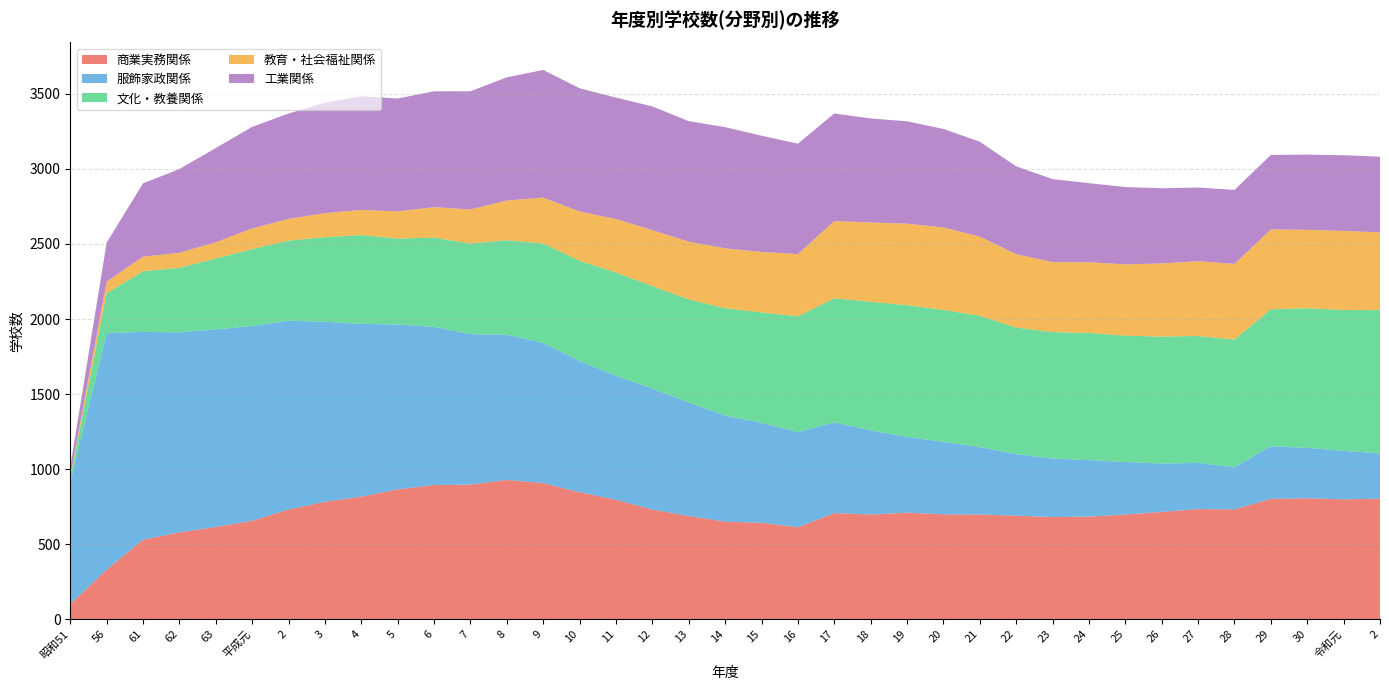

Reading left to right, transcribe all the data shown in this chart.

商業実務関係: 昭和51=100	56=331	61=530	62=579	63=615	平成元=656	2=731	3=782	4=817	5=865	6=894	7=897	8=928	9=907	10=846	11=796	12=731	13=688	14=650	15=643	16=613	17=707	18=698	19=710	20=699	21=698	22=690	23=681	24=684	25=698	26=715	27=734	28=732	29=802	30=806	令和元=799	2=803
服飾家政関係: 昭和51=814	56=1574	61=1385	62=1332	63=1316	平成元=1297	2=1258	3=1200	4=1151	5=1098	6=1054	7=1002	8=968	9=934	10=874	11=826	12=806	13=756	14=707	15=665	16=634	17=605	18=560	19=505	20=483	21=449	22=410	23=390	24=376	25=350	26=322	27=308	28=280	29=351	30=336	令和元=323	2=302
文化・教養関係: 昭和51=28	56=267	61=403	62=430	63=472	平成元=513	2=533	3=563	4=591	5=573	6=594	7=604	8=629	9=662	10=668	11=688	12=682	13=687	14=715	15=736	16=771	17=826	18=857	19=877	20=879	21=875	22=843	23=842	24=847	25=841	26=846	27=845	28=851	29=912	30=930	令和元=938	2=954
教育・社会福祉関係: 昭和51=11	56=77	61=97	62=100	63=108	平成元=137	2=145	3=160	4=168	5=181	6=203	7=227	8=264	9=306	10=328	11=356	12=373	13=384	14=399	15=403	16=414	17=514	18=528	19=543	20=549	21=527	22=489	23=466	24=471	25=475	26=487	27=498	28=504	29=532	30=522	令和元=527	2=518
工業関係: 昭和51=63	56=260	61=489	62=558	63=628	平成元=677	2=702	3=736	4=757	5=752	6=772	7=787	8=821	9=850	10=821	11=809	12=824	13=803	14=807	15=774	16=736	17=717	18=693	19=682	20=656	21=632	22=585	23=553	24=527	25=515	26=501	27=491	28=493	29=496	30=501	令和元=504	2=504